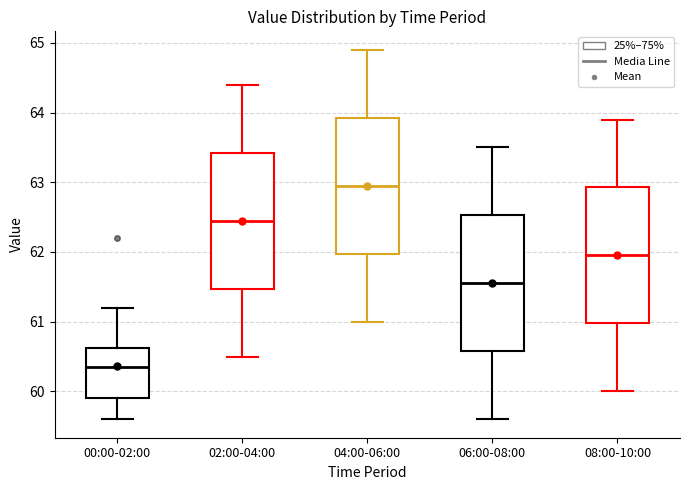

Which box's median line is the lowest?

00:00-02:00